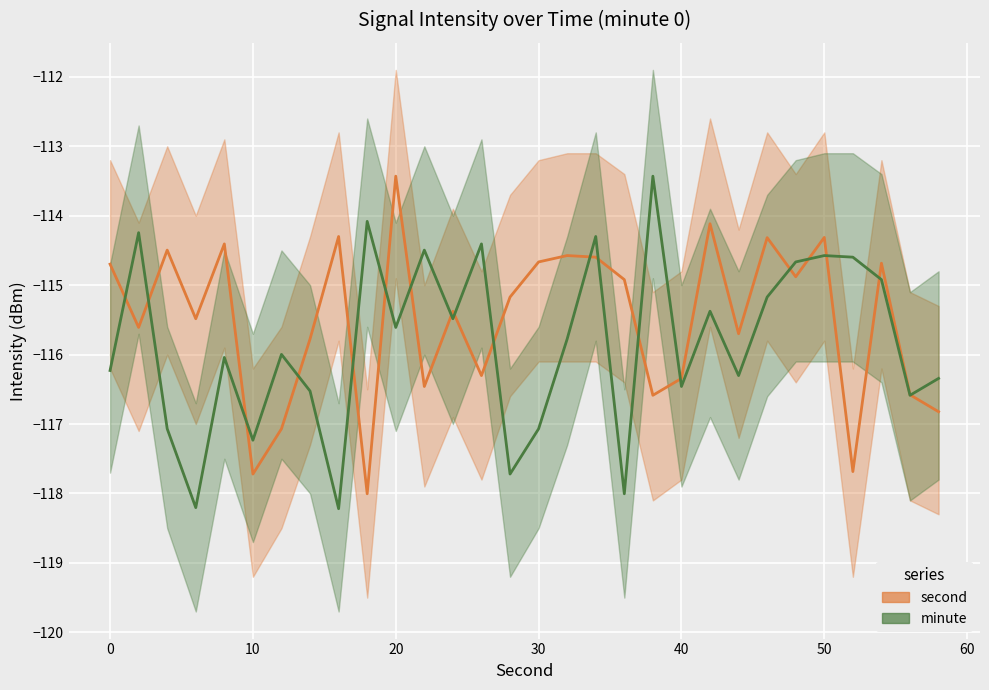

How many interior local valleys does the minute series have?

10